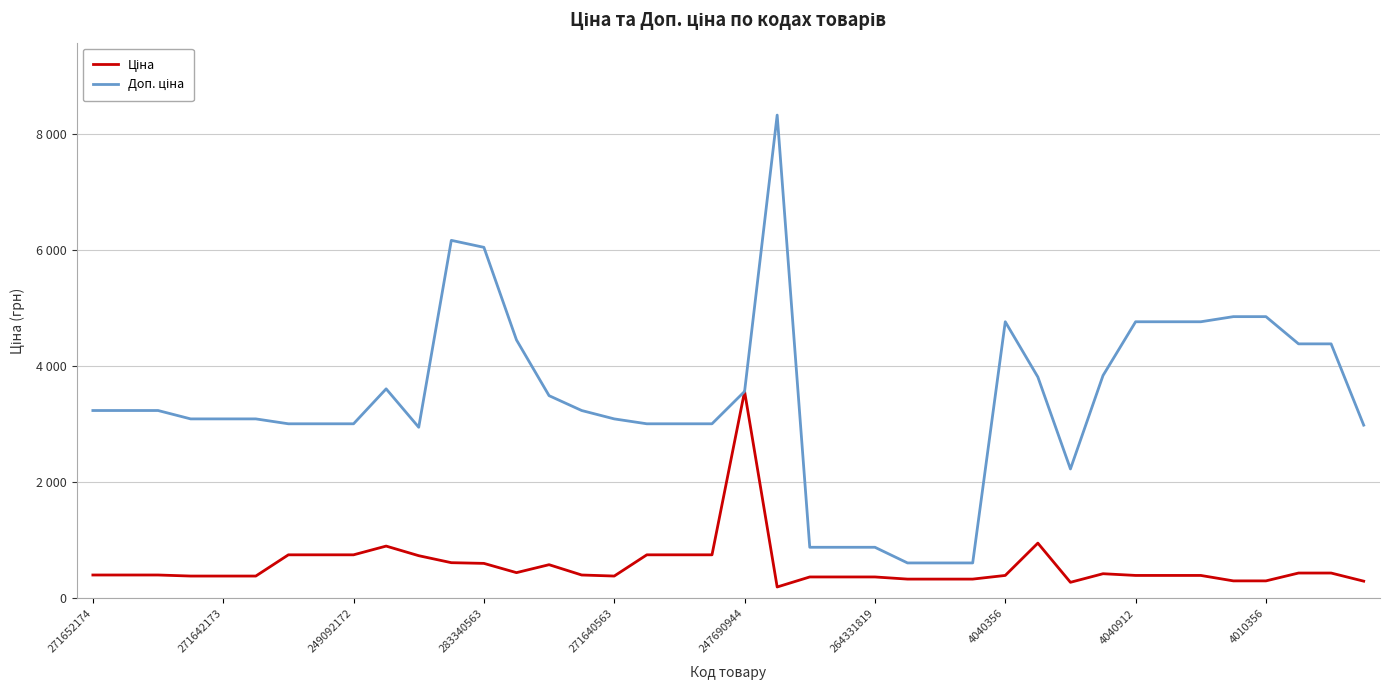

Does the chart have visible grid lines?

Yes